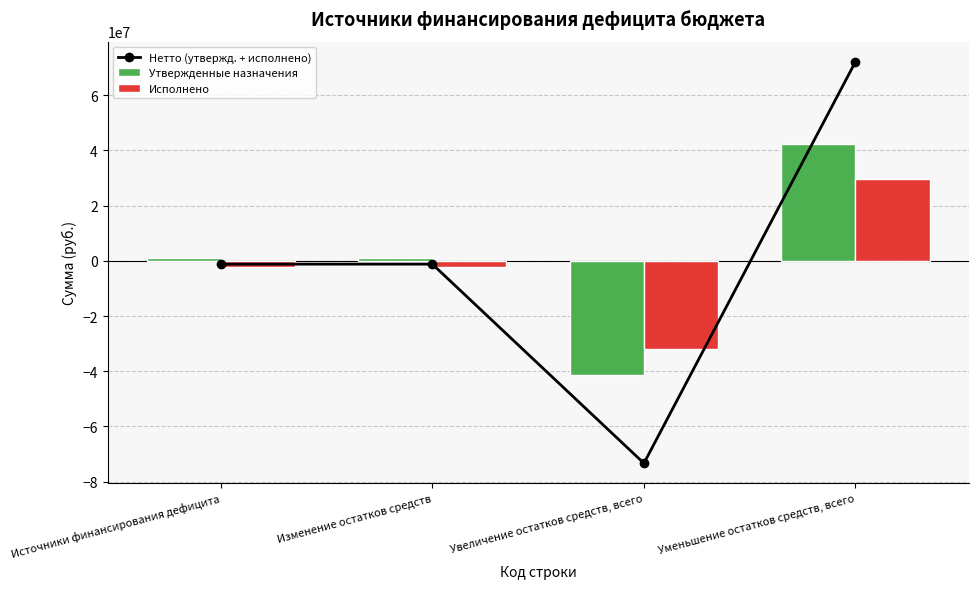

Reading left to right, list all the values displayed in this chart.

Нетто (утвержд. + исполнено): -1200302.5	-1200302.5	-73339728.3	72139425.8
Утвержденные назначения: 1053018.0	1053018.0	-41325021.5	42378039.5
Исполнено: -2253320.5	-2253320.5	-32014706.8	29761386.3